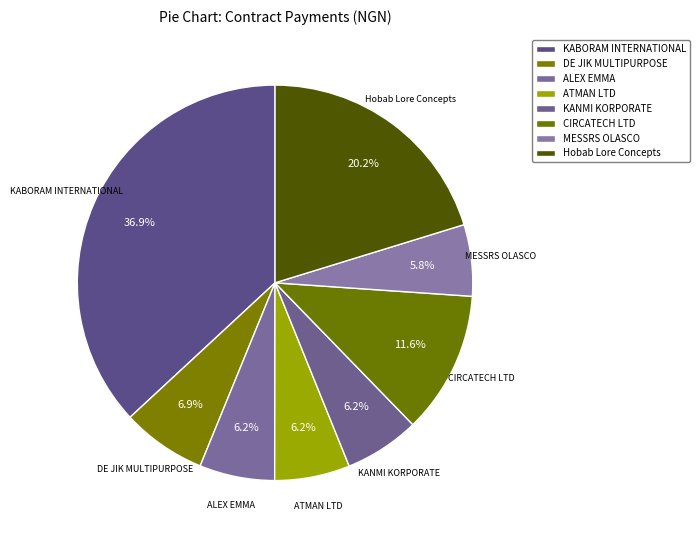

How many segments does this pie chart have?

8